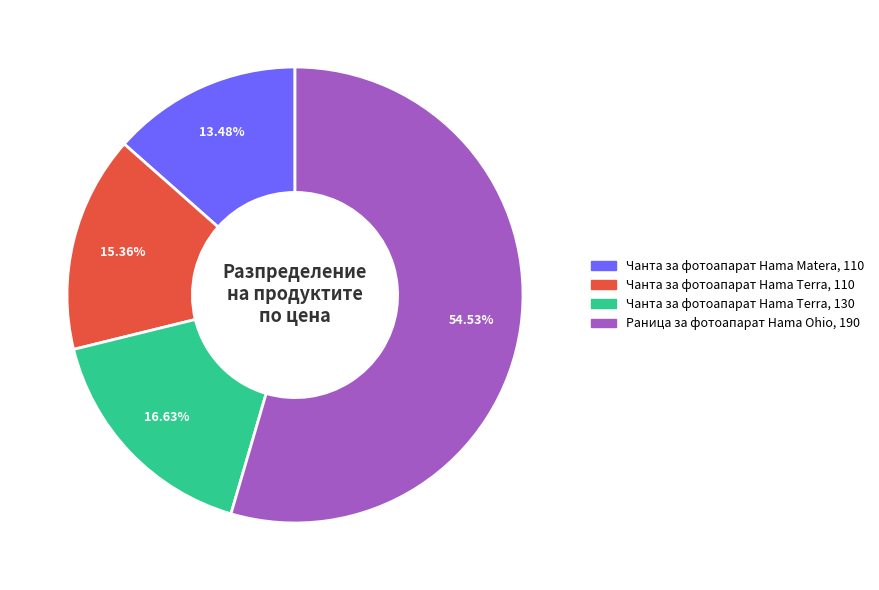

Which has a higher value, Чанта за фотоапарат Hama Terra, 130 or Чанта за фотоапарат Hama Matera, 110?

Чанта за фотоапарат Hama Terra, 130